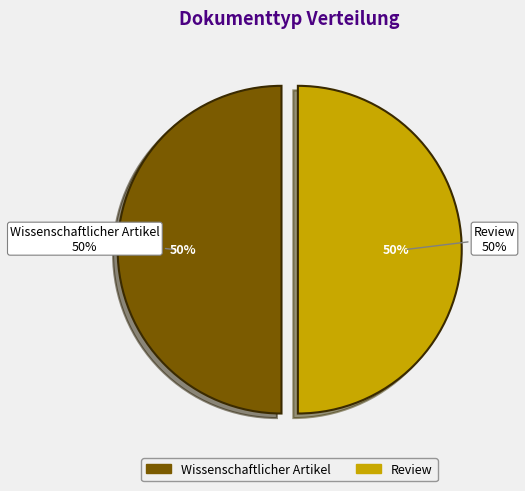

Is it true that OPUS4-38026 is 39% of the pie?

False